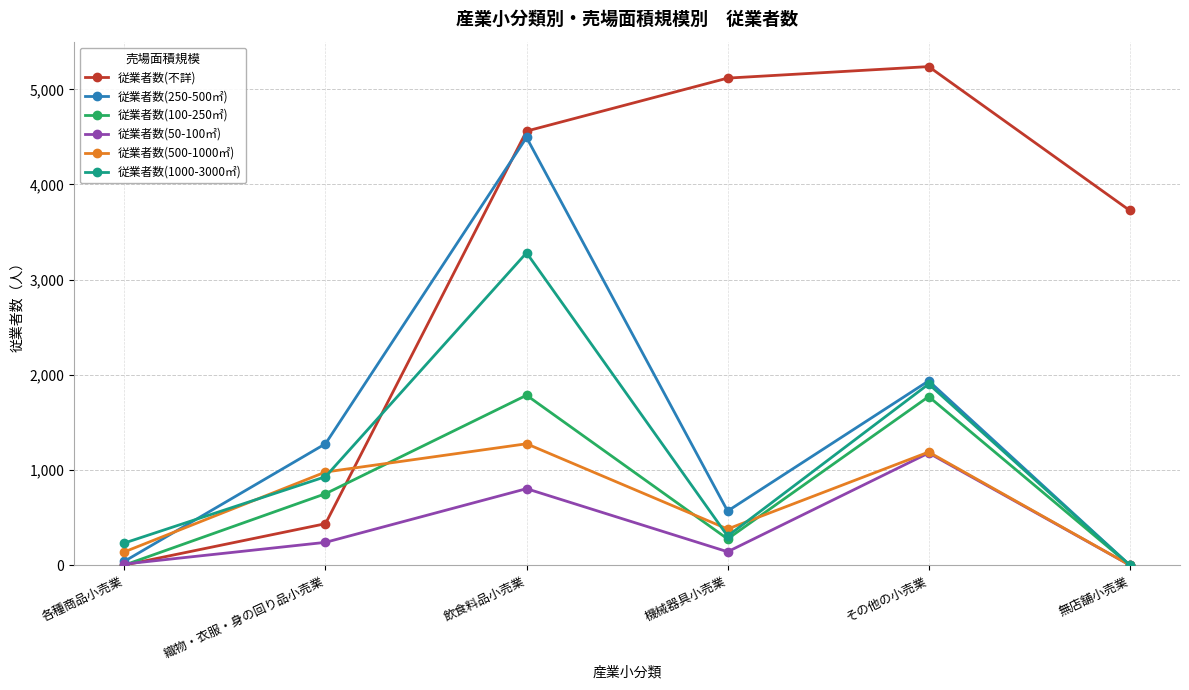

Which series has the largest total across all categories?

従業者数(不詳)